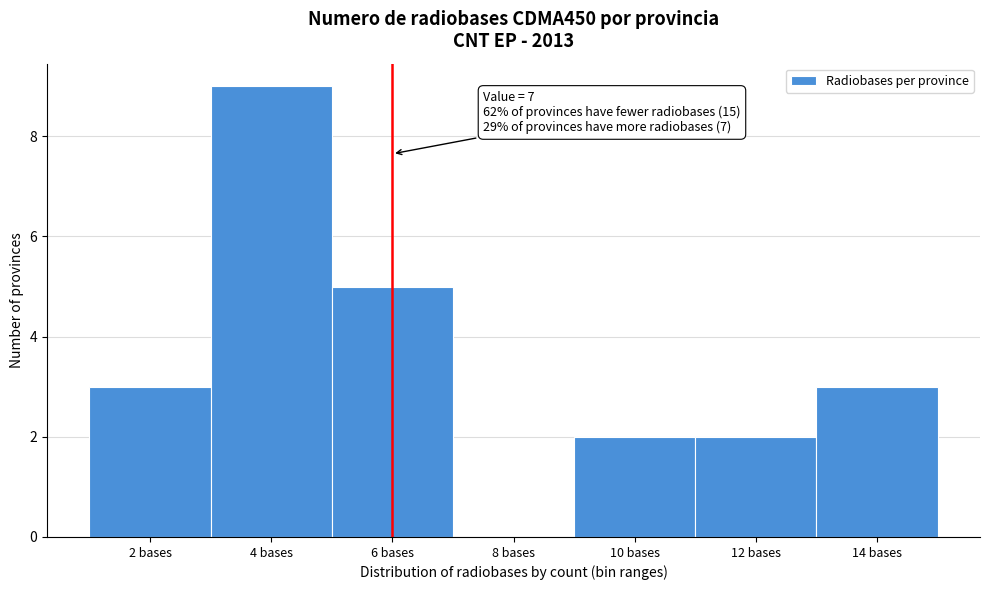

Reading left to right, list all the values displayed in this chart.

2 bases=3	4 bases=9	6 bases=5	8 bases=0	10 bases=2	12 bases=2	14 bases=3